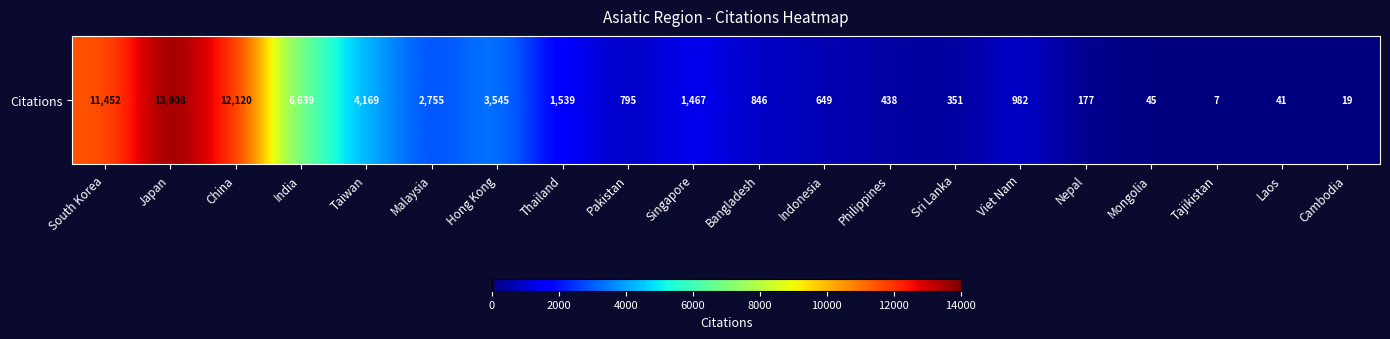

Which label corresponds to the smallest value in the chart?

Tajikistan